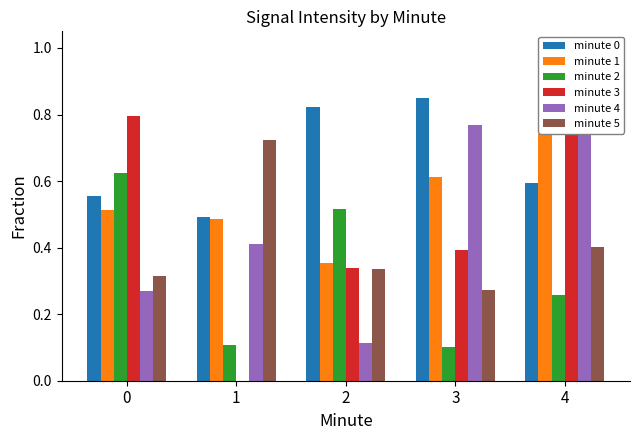

Reading left to right, extract all data points from this chart.

minute 0: 0.6	0.5	0.8	0.9	0.6
minute 1: 0.5	0.5	0.4	0.6	0.7
minute 2: 0.6	0.1	0.5	0.1	0.3
minute 3: 0.8	0.0	0.3	0.4	1.0
minute 4: 0.3	0.4	0.1	0.8	0.8
minute 5: 0.3	0.7	0.3	0.3	0.4